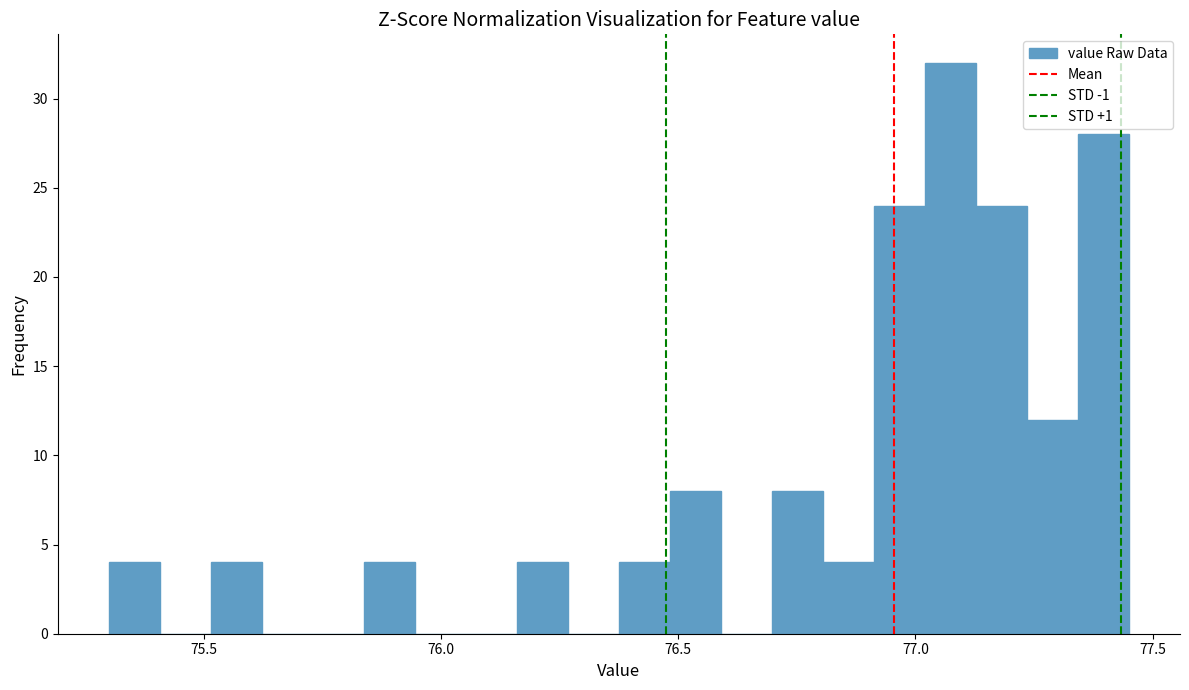

Around what value on the x-axis is the tallest bar? Give the approximate position of its centre, as read against the axis.

77.05